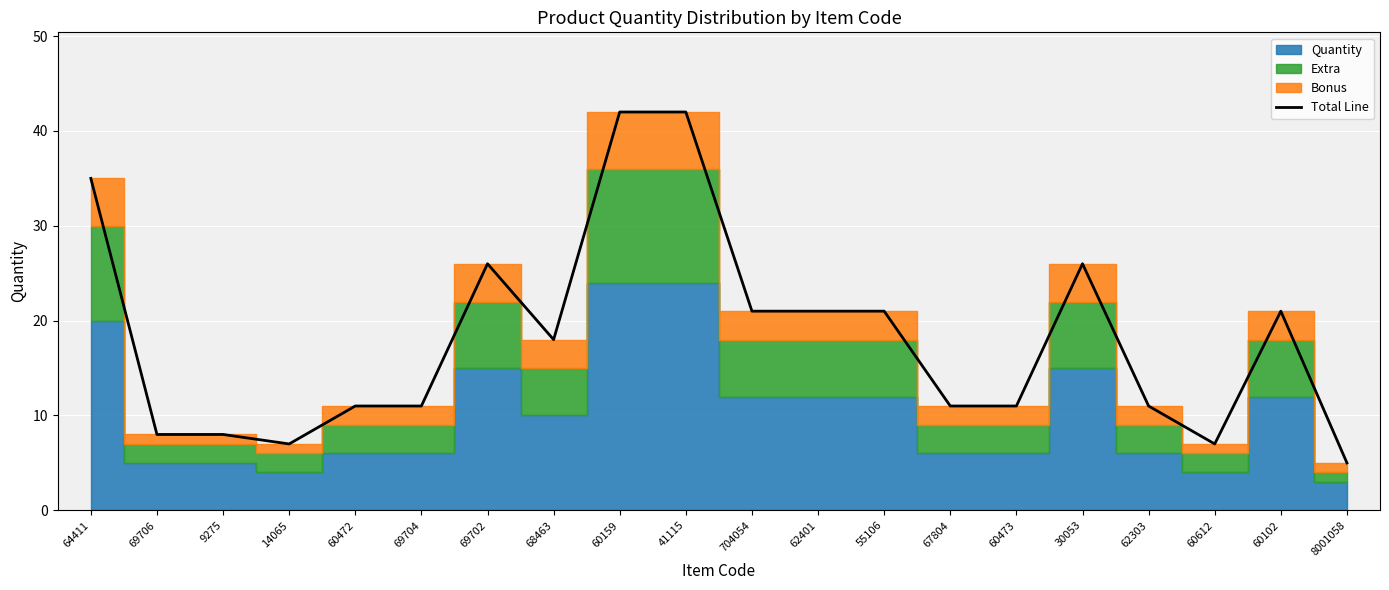

List the labels in order of value, largest first.

60159, 41115, 64411, 69702, 30053, 704054, 62401, 55106, 60102, 68463, 60472, 69704, 67804, 60473, 62303, 69706, 9275, 14065, 60612, 8001058